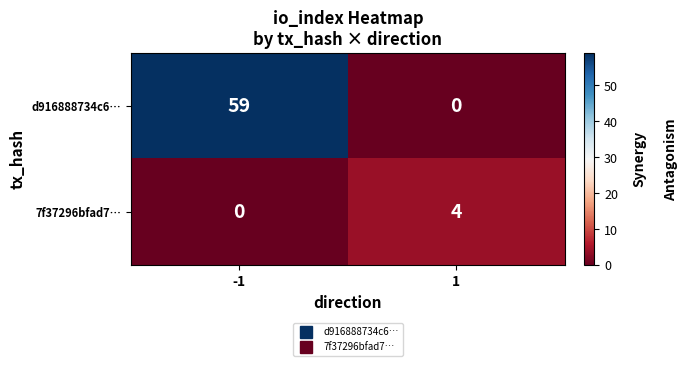

What is the difference between the d916888734c6… values at -1 and 1?

59